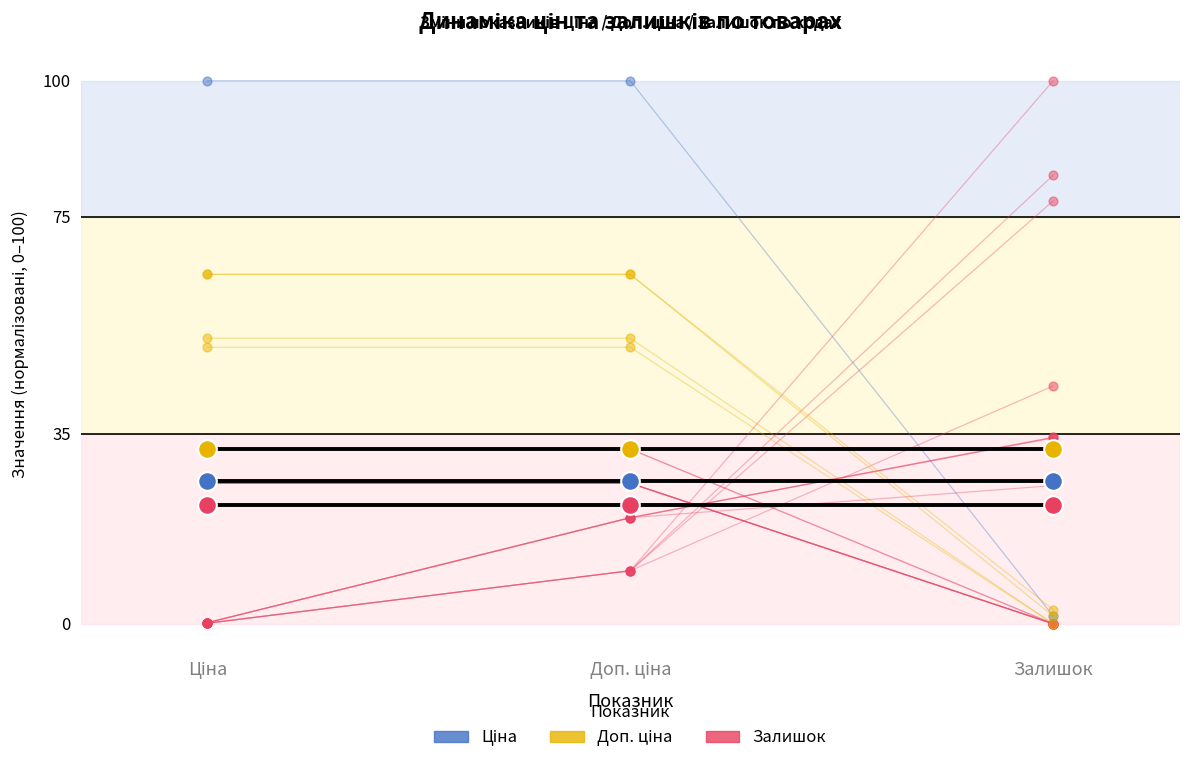

What is the total value across all series at Залишок?

80.4